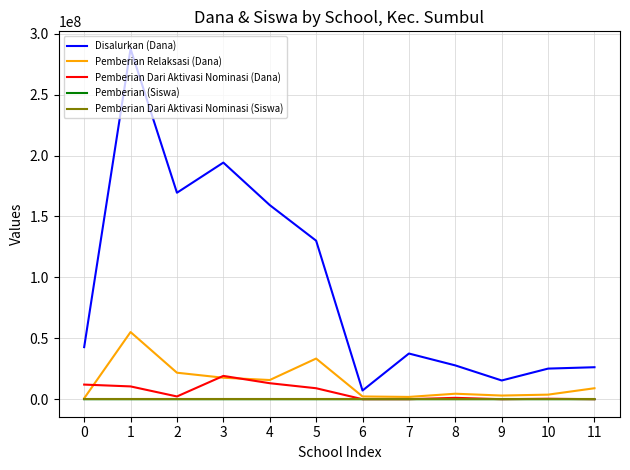

Which category has the highest value across all series?

1